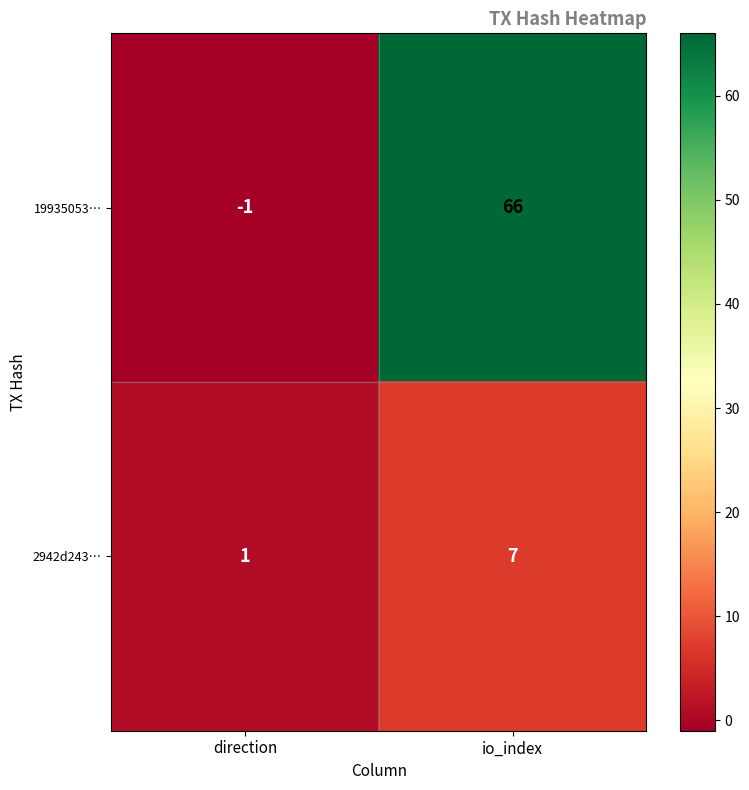

Which label corresponds to the largest value in the chart?

io_index